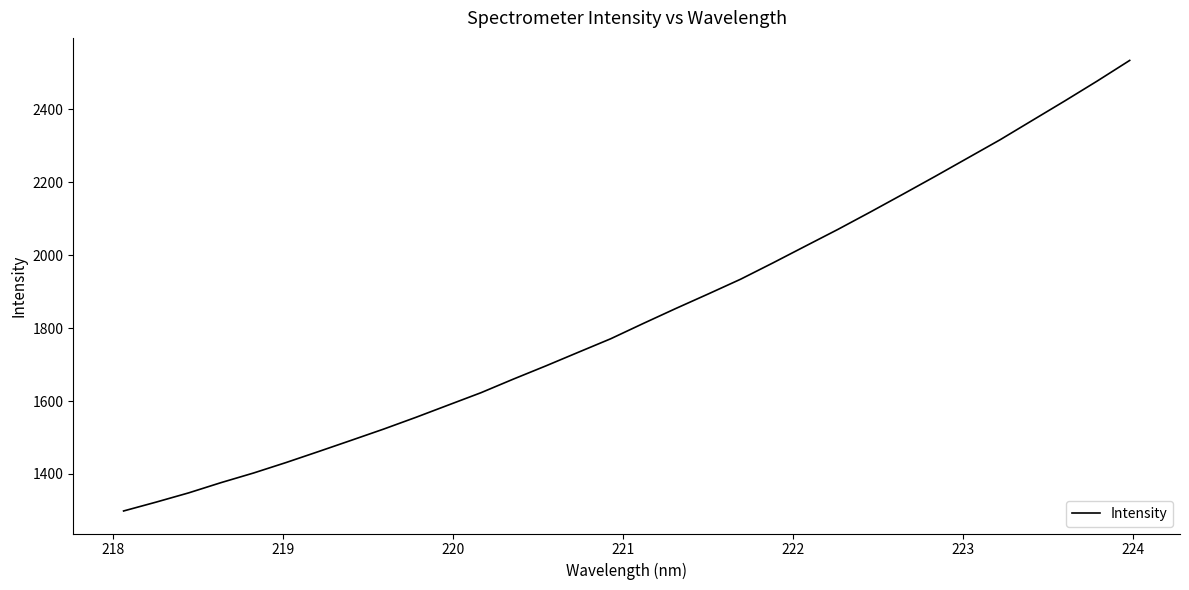

What is the maximum value shown in the chart?

2534.5